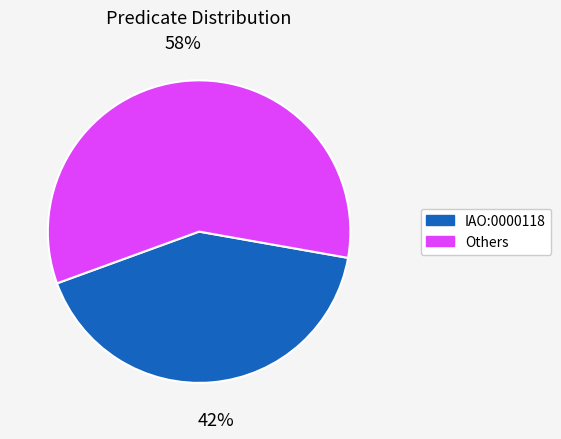

To the nearest percent, what is the average slice percentage?

50%